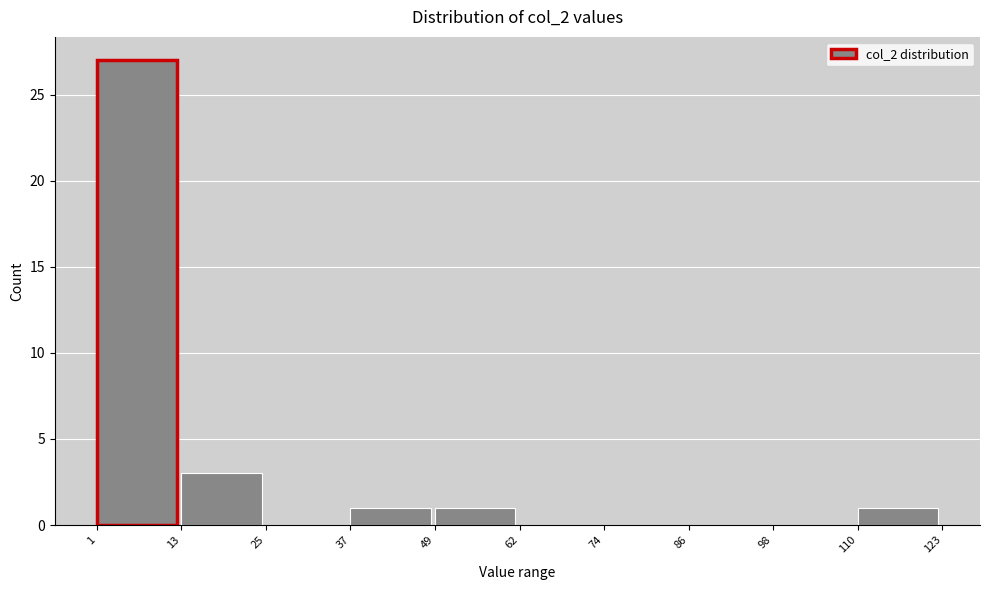

What is the height of the bar covering 1 to 13 on the x-axis? The values are not printed on the chart, so give them approximately, as read against the axis.

27